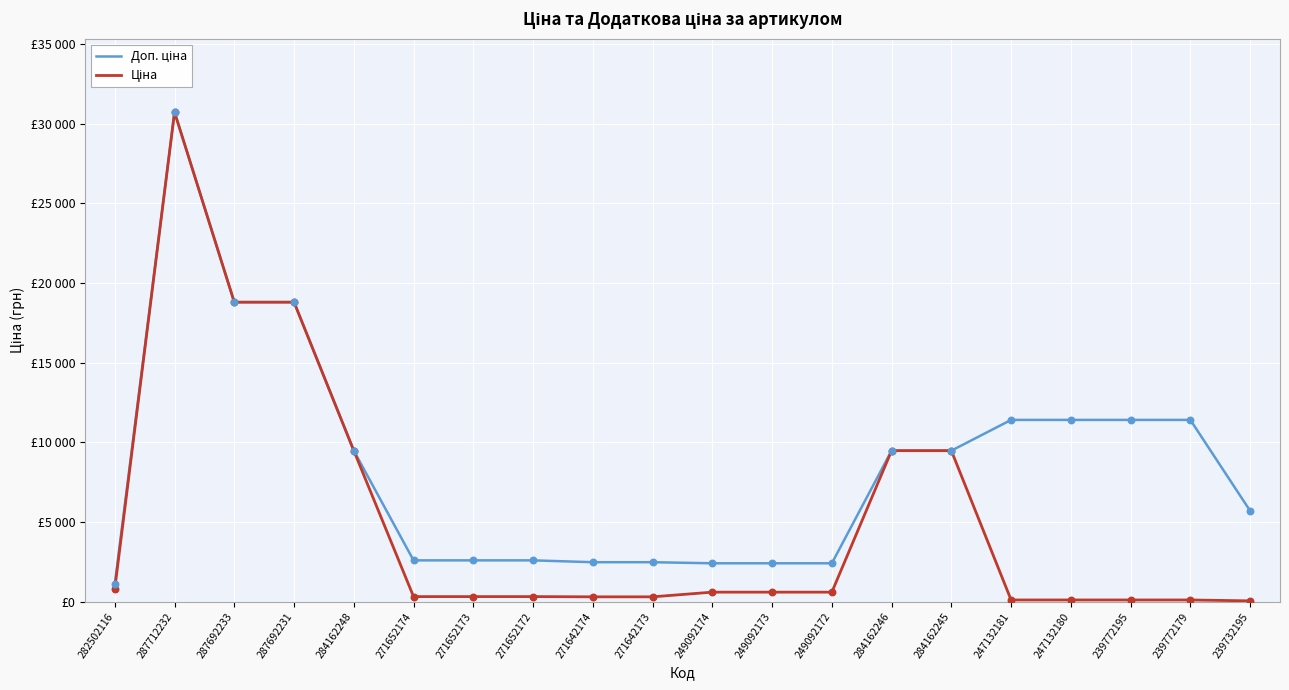

Is the value of Доп. ціна at 287692233 greater than the value of Ціна at 287692233?

No